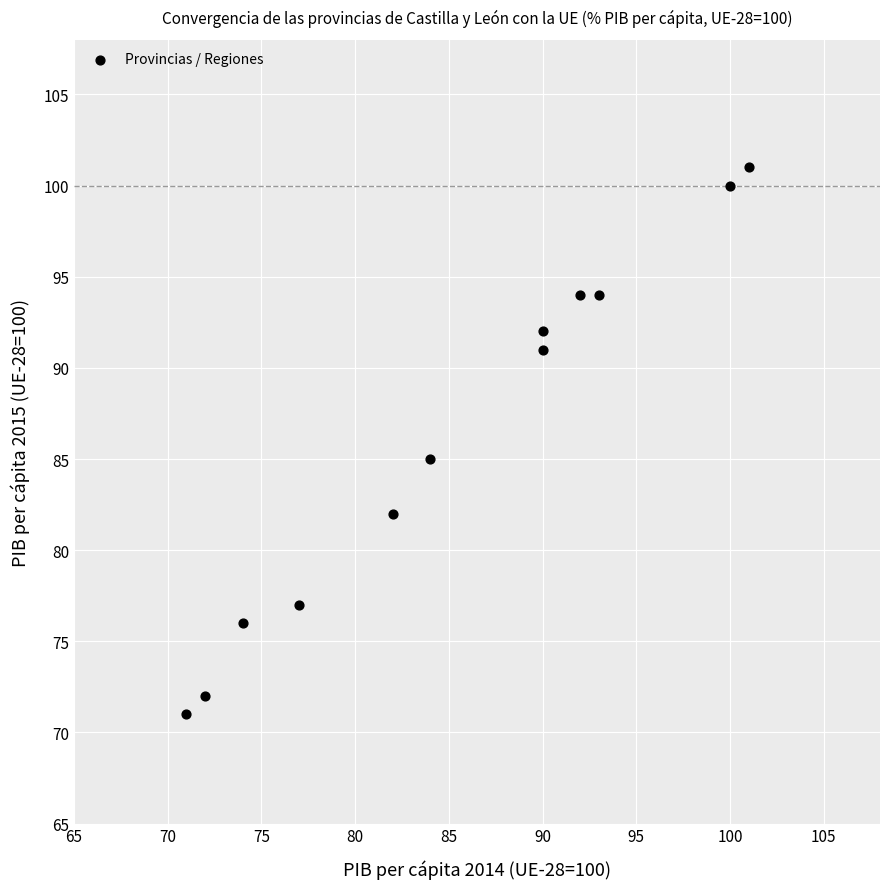

What is the range of X values (max minus min)?

30